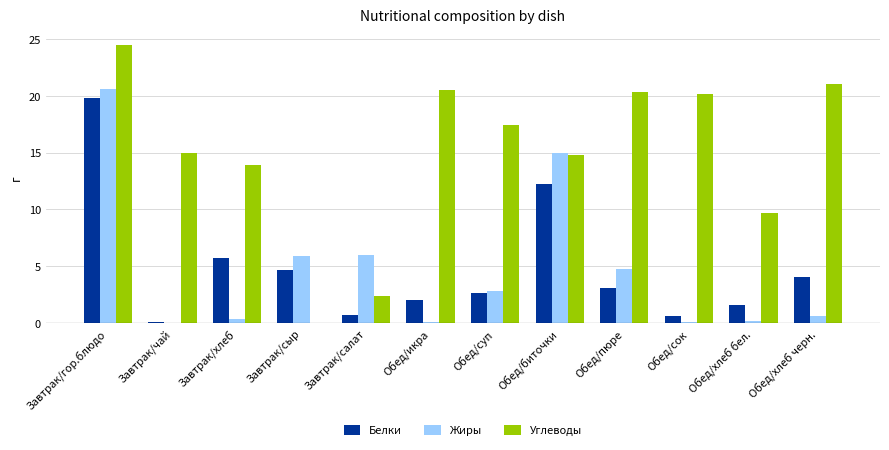

True or false: Углеводы has a value of 12.0 at Завтрак/гор.блюдо.

False